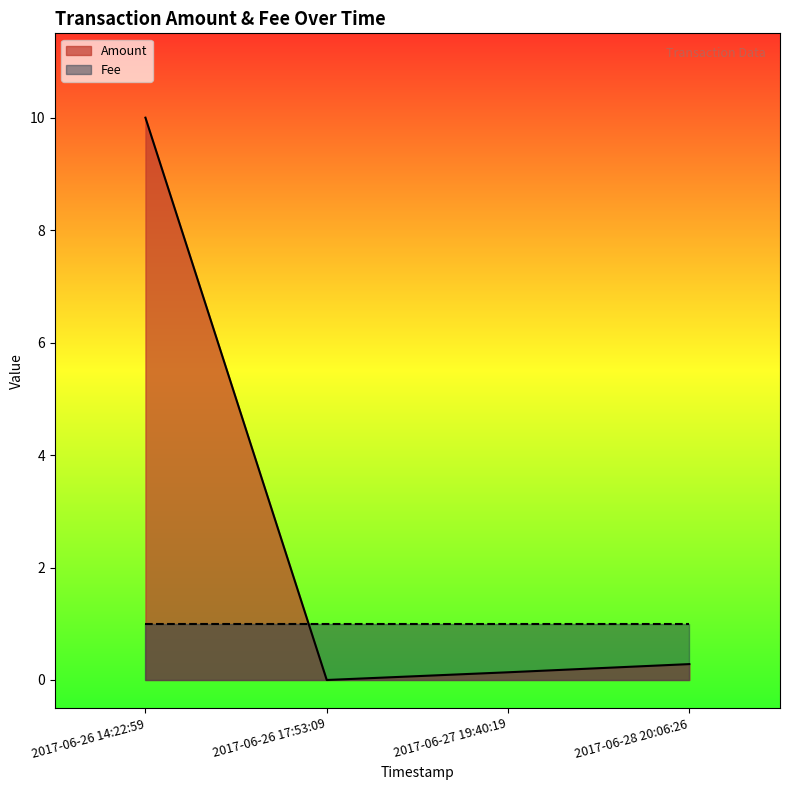

Reading left to right, extract all data points from this chart.

Amount: 2017-06-28 20:06:26=0.3	2017-06-27 19:40:19=0.1	2017-06-26 17:53:09=0.0	2017-06-26 14:22:59=10.0
Fee: 2017-06-28 20:06:26=1.0	2017-06-27 19:40:19=1.0	2017-06-26 17:53:09=1.0	2017-06-26 14:22:59=1.0